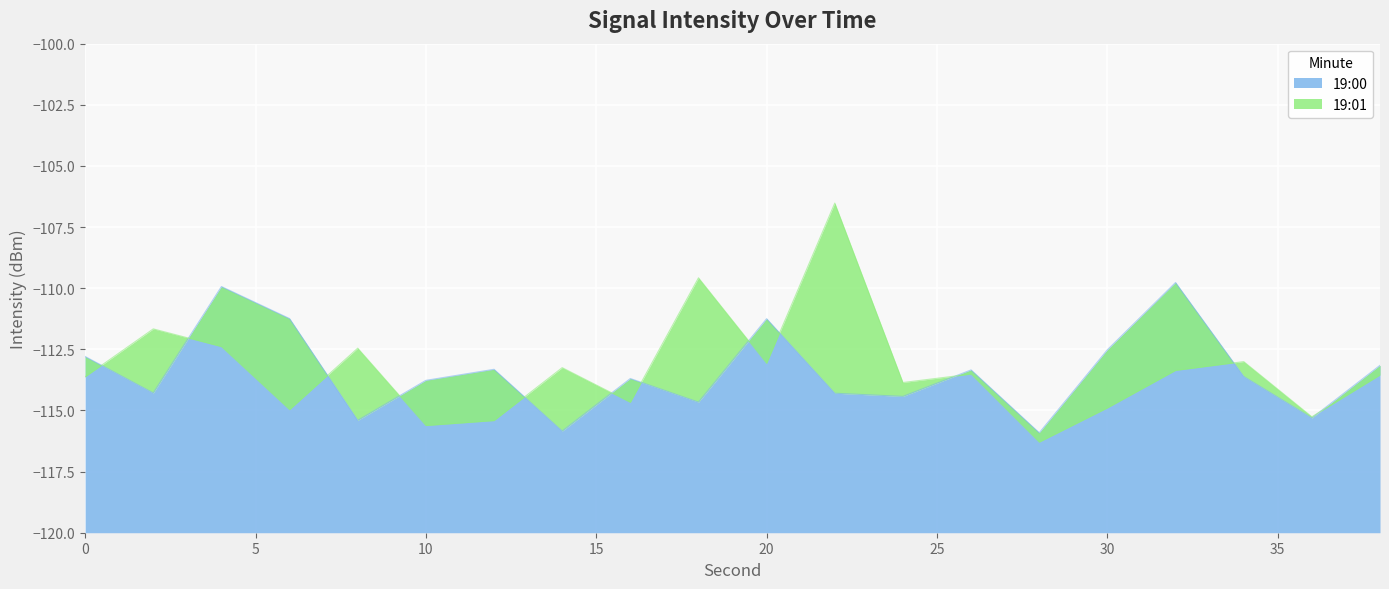

True or false: 19:01 has a value of -39.3 at 24.

False